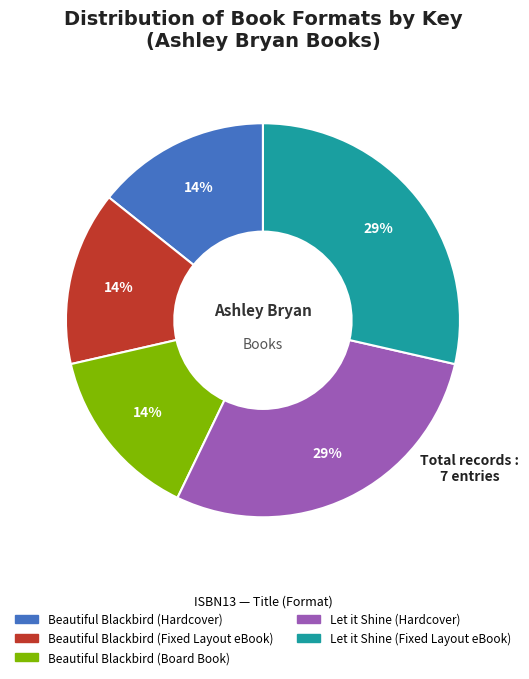

Is there any slice that represents more than half of the pie?

No